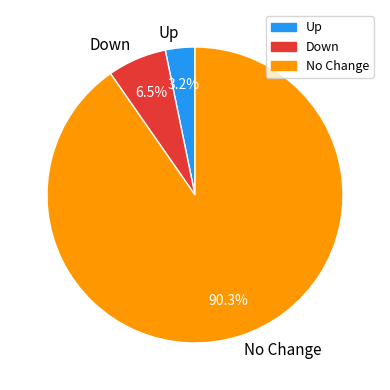

Combined, what portion of the pie is No Change and Down?

96.8%